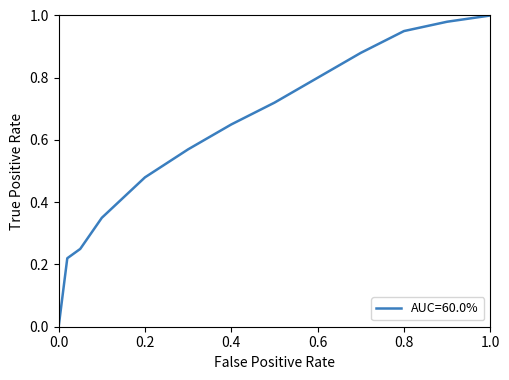

The value at 0.2 is 0.2. True or false?

False